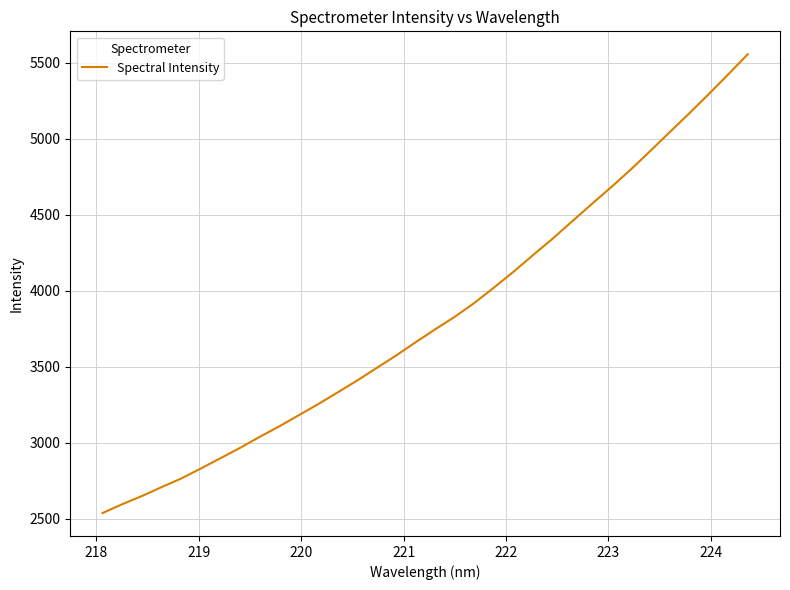

What is the difference between the maximum and minimum values?

3019.2